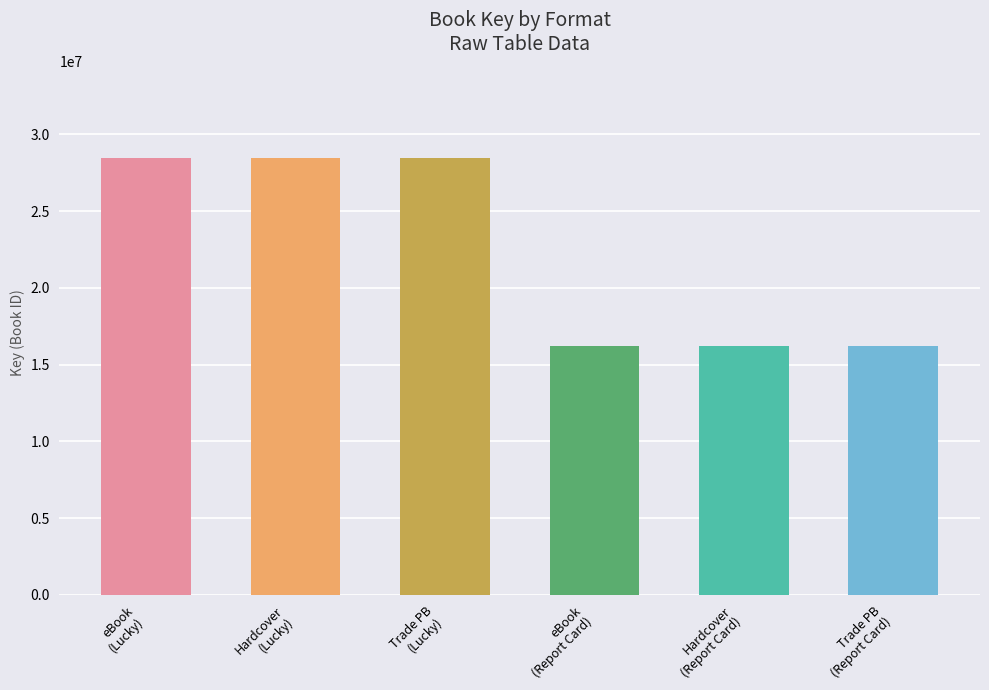

What is the difference between the maximum and second lowest values?

12213485